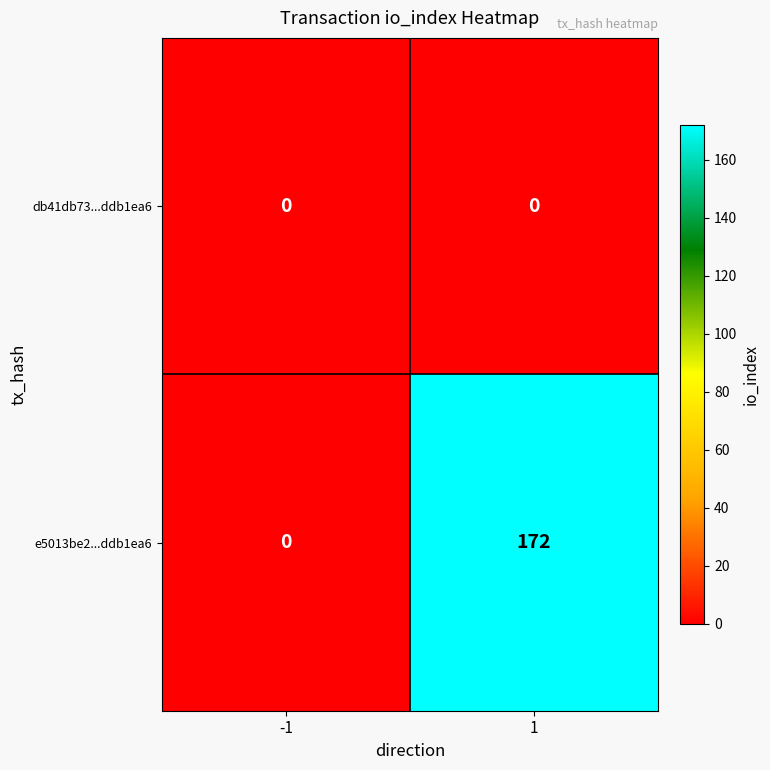

The value of db41db73...ddb1ea6 at 1 is 0. True or false?

True